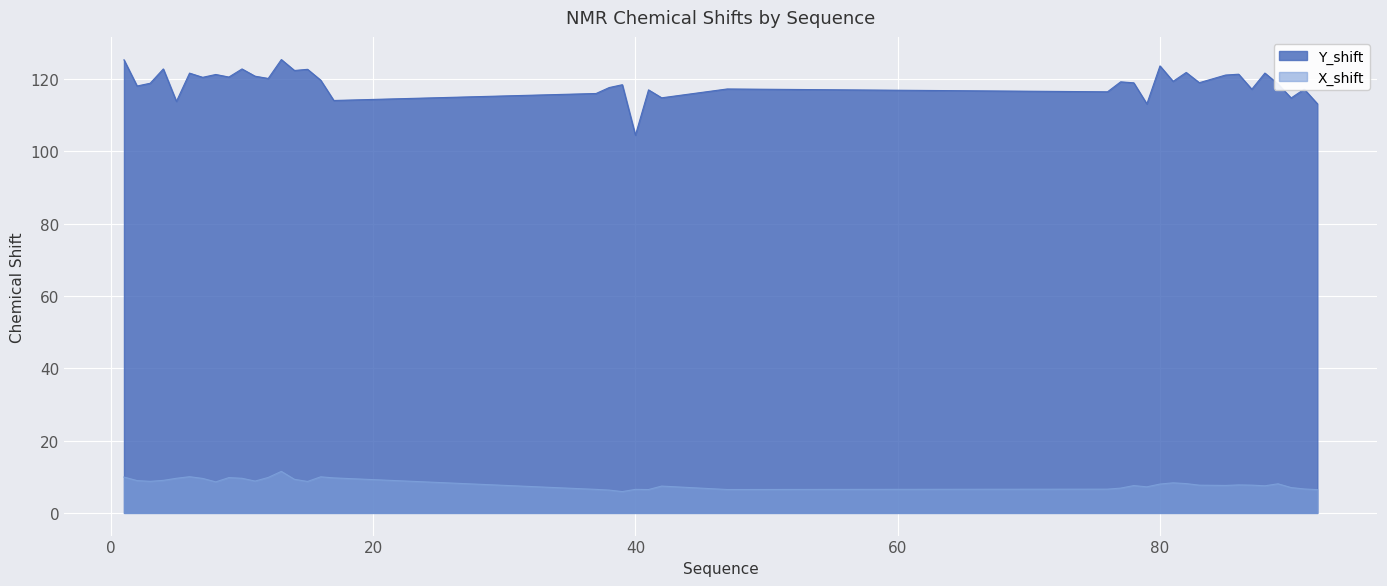

True or false: X_shift has more than 2 points higher than both neighbors.

True